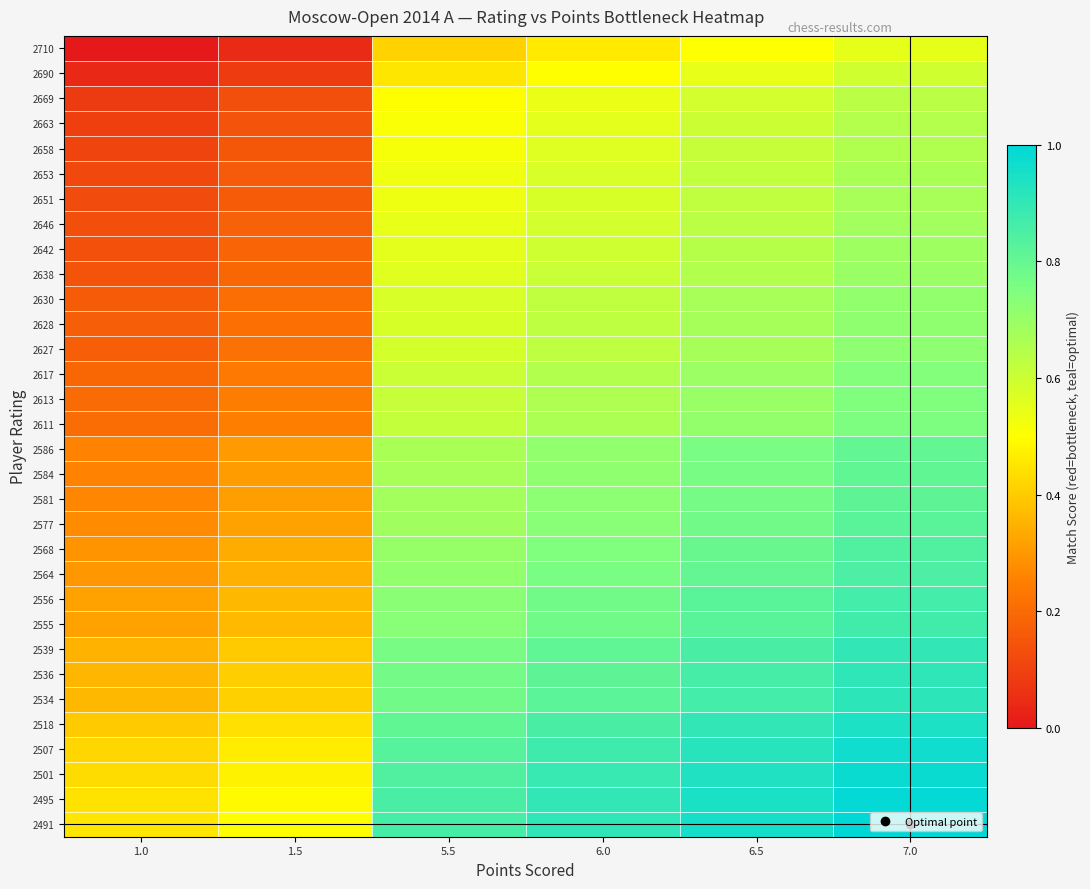

Reading left to right, list all the values displayed in this chart.

2710: 1.0=0.0	1.5=0.0	5.5=0.4	6.0=0.5	6.5=0.5	7.0=0.5
2690: 1.0=0.0	1.5=0.1	5.5=0.5	6.0=0.5	6.5=0.5	7.0=0.6
2669: 1.0=0.1	1.5=0.1	5.5=0.5	6.0=0.5	6.5=0.6	7.0=0.6
2663: 1.0=0.1	1.5=0.1	5.5=0.5	6.0=0.6	6.5=0.6	7.0=0.6
2658: 1.0=0.1	1.5=0.2	5.5=0.5	6.0=0.6	6.5=0.6	7.0=0.7
2653: 1.0=0.1	1.5=0.2	5.5=0.5	6.0=0.6	6.5=0.6	7.0=0.7
2651: 1.0=0.1	1.5=0.2	5.5=0.5	6.0=0.6	6.5=0.6	7.0=0.7
2646: 1.0=0.1	1.5=0.2	5.5=0.5	6.0=0.6	6.5=0.6	7.0=0.7
2642: 1.0=0.1	1.5=0.2	5.5=0.6	6.0=0.6	6.5=0.6	7.0=0.7
2638: 1.0=0.1	1.5=0.2	5.5=0.6	6.0=0.6	6.5=0.7	7.0=0.7
2630: 1.0=0.2	1.5=0.2	5.5=0.6	6.0=0.6	6.5=0.7	7.0=0.7
2628: 1.0=0.2	1.5=0.2	5.5=0.6	6.0=0.6	6.5=0.7	7.0=0.7
2627: 1.0=0.2	1.5=0.2	5.5=0.6	6.0=0.6	6.5=0.7	7.0=0.7
2617: 1.0=0.2	1.5=0.2	5.5=0.6	6.0=0.6	6.5=0.7	7.0=0.7
2613: 1.0=0.2	1.5=0.2	5.5=0.6	6.0=0.7	6.5=0.7	7.0=0.7
2611: 1.0=0.2	1.5=0.2	5.5=0.6	6.0=0.7	6.5=0.7	7.0=0.8
2586: 1.0=0.3	1.5=0.3	5.5=0.7	6.0=0.7	6.5=0.8	7.0=0.8
2584: 1.0=0.3	1.5=0.3	5.5=0.7	6.0=0.7	6.5=0.8	7.0=0.8
2581: 1.0=0.3	1.5=0.3	5.5=0.7	6.0=0.7	6.5=0.8	7.0=0.8
2577: 1.0=0.3	1.5=0.3	5.5=0.7	6.0=0.7	6.5=0.8	7.0=0.8
2568: 1.0=0.3	1.5=0.3	5.5=0.7	6.0=0.7	6.5=0.8	7.0=0.8
2564: 1.0=0.3	1.5=0.3	5.5=0.7	6.0=0.8	6.5=0.8	7.0=0.8
2556: 1.0=0.3	1.5=0.4	5.5=0.7	6.0=0.8	6.5=0.8	7.0=0.9
2555: 1.0=0.3	1.5=0.4	5.5=0.7	6.0=0.8	6.5=0.8	7.0=0.9
2539: 1.0=0.4	1.5=0.4	5.5=0.8	6.0=0.8	6.5=0.9	7.0=0.9
2536: 1.0=0.4	1.5=0.4	5.5=0.8	6.0=0.8	6.5=0.9	7.0=0.9
2534: 1.0=0.4	1.5=0.4	5.5=0.8	6.0=0.8	6.5=0.9	7.0=0.9
2518: 1.0=0.4	1.5=0.4	5.5=0.8	6.0=0.9	6.5=0.9	7.0=0.9
2507: 1.0=0.4	1.5=0.5	5.5=0.8	6.0=0.9	6.5=0.9	7.0=1.0
2501: 1.0=0.4	1.5=0.5	5.5=0.8	6.0=0.9	6.5=0.9	7.0=1.0
2495: 1.0=0.4	1.5=0.5	5.5=0.9	6.0=0.9	6.5=0.9	7.0=1.0
2491: 1.0=0.5	1.5=0.5	5.5=0.9	6.0=0.9	6.5=1.0	7.0=1.0